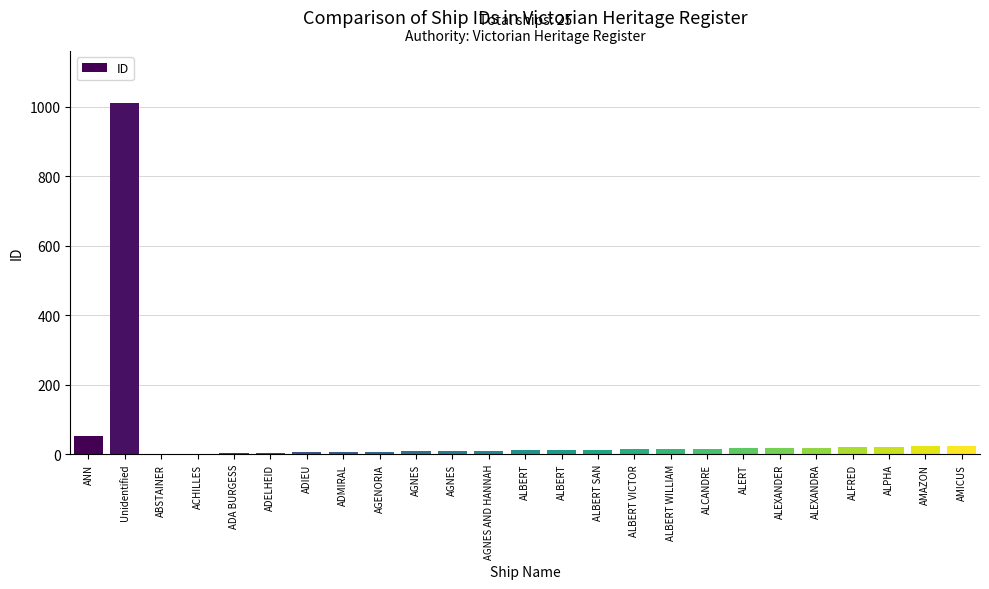

How many data points does each series have?

25